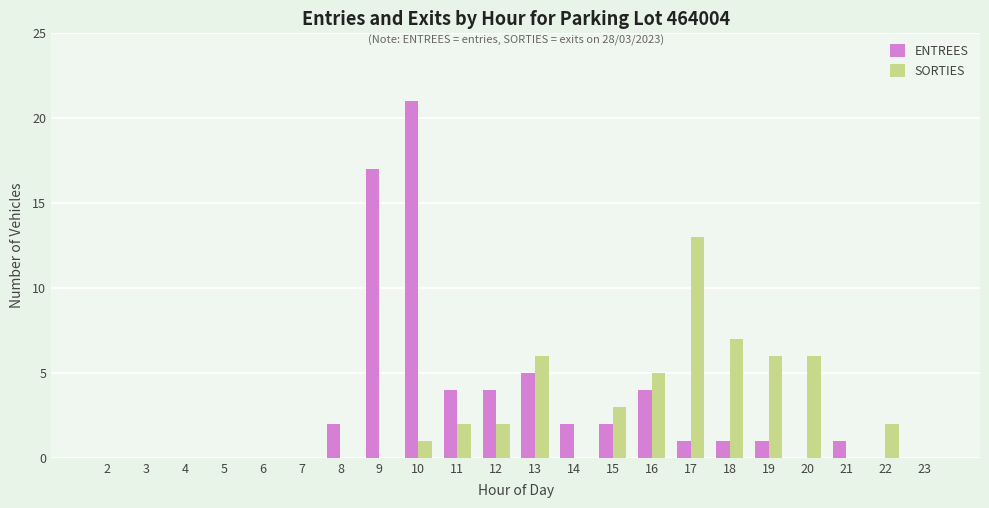

At which category is the sum across all series the highest?

10